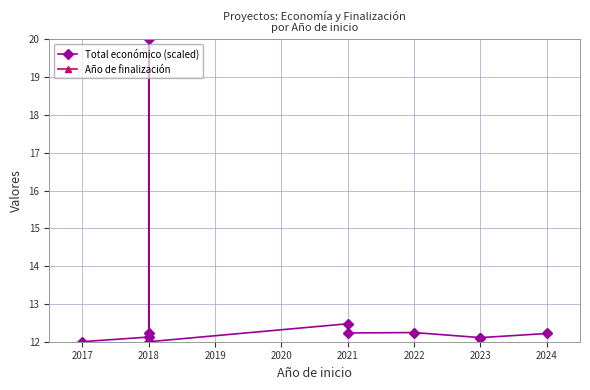

In Año de finalización, how many points are higher than both neighbors (excluding endpoints)?

2